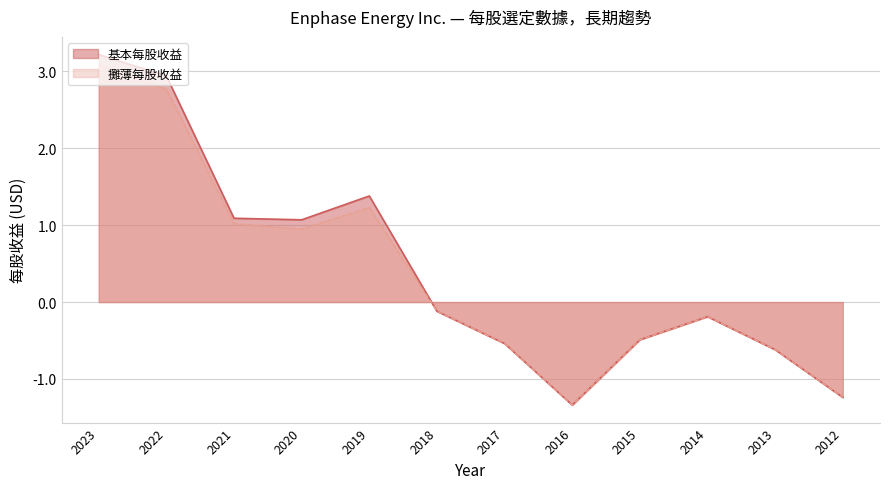

Is the value of 基本每股收益 at 2021 greater than the value of 攤薄每股收益 at 2015?

Yes